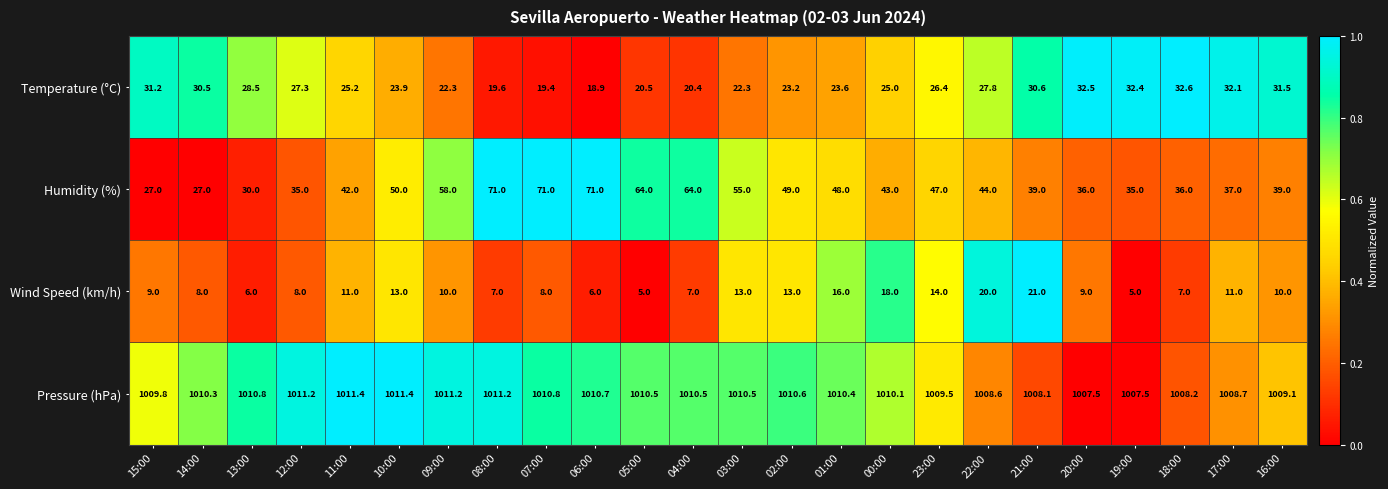

How many distinct data groups are displayed?

4